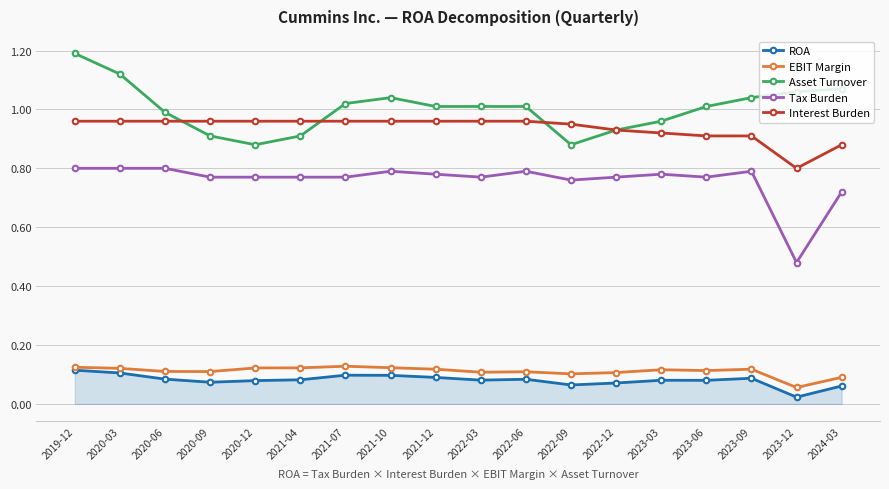

Which series has the largest total across all categories?

Asset Turnover